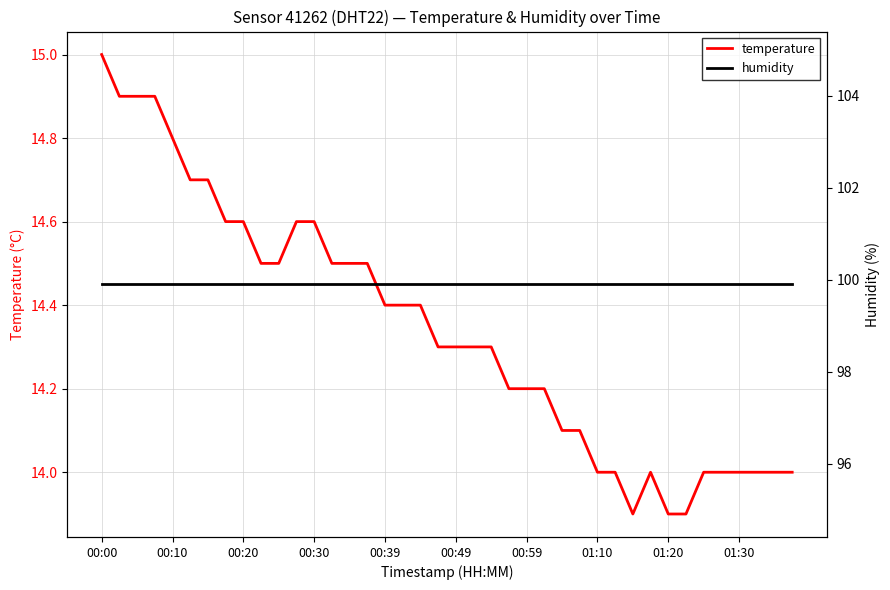

Where is humidity nearest to the value 99?

00:00